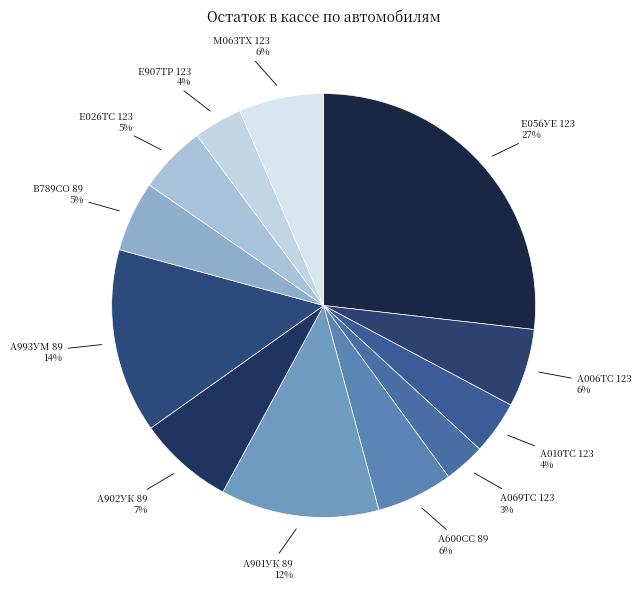

What is the ratio of the value at Е026ТС 123 to the value at А901УК 89?

0.4